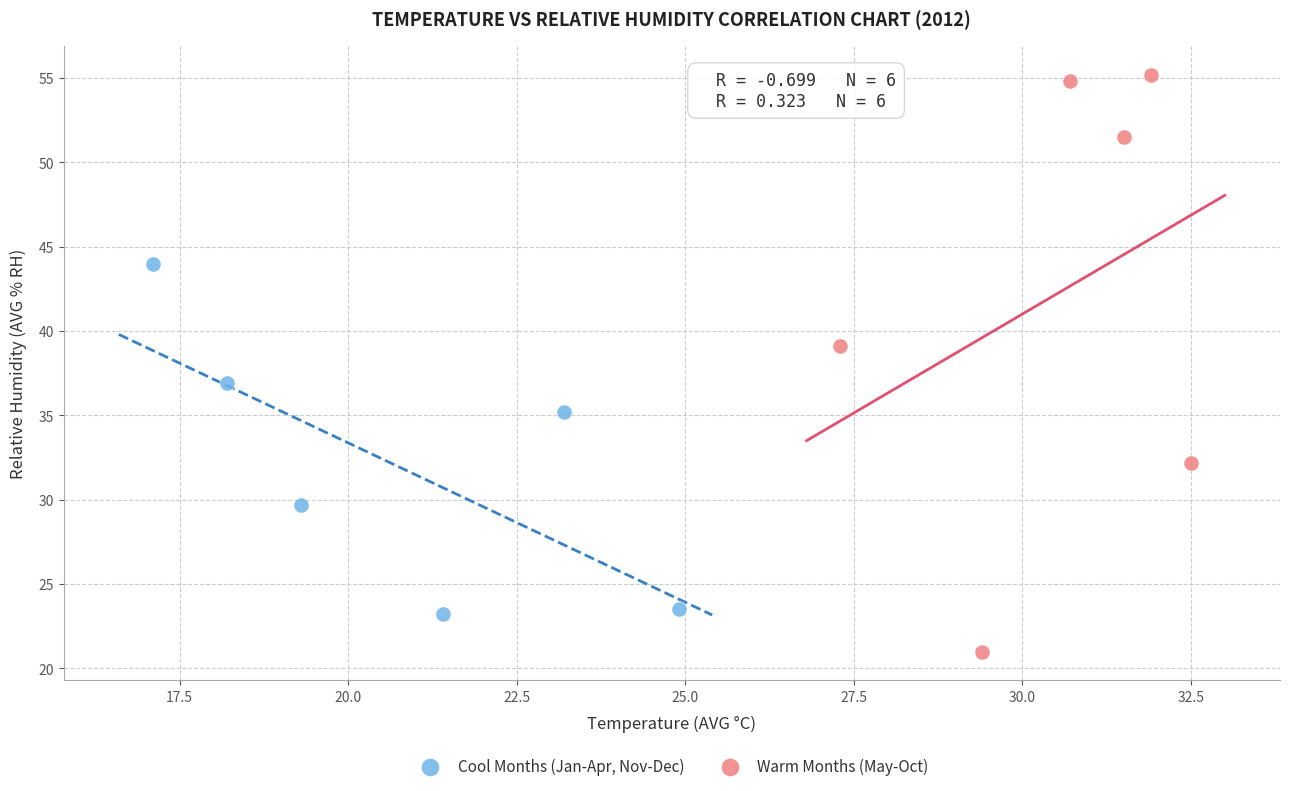

Which series reaches the maximum Y coordinate?

Warm Months (May-Oct)